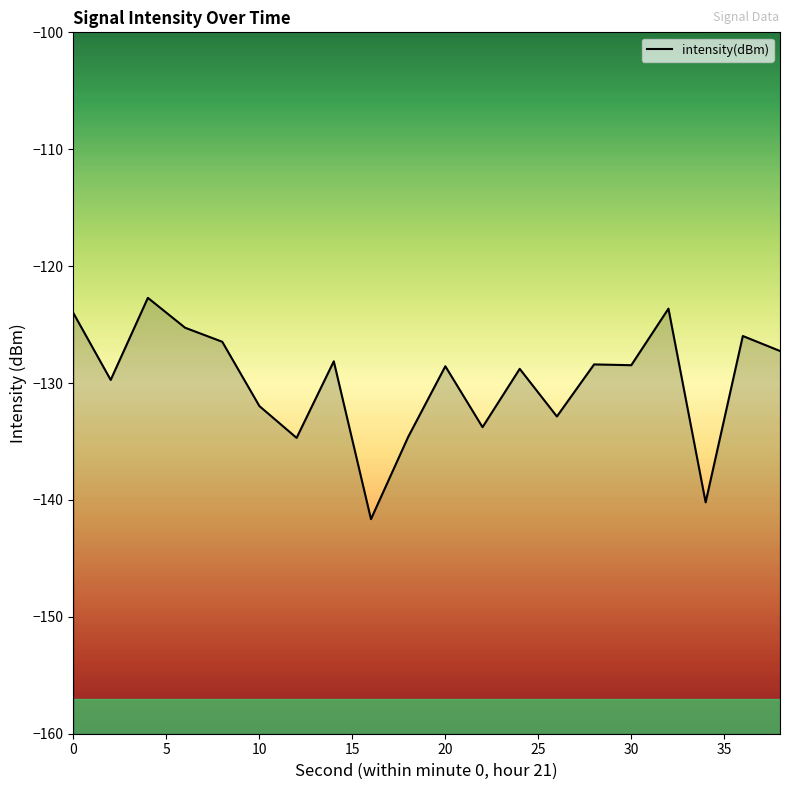

What is the greatest value displayed?

-122.7